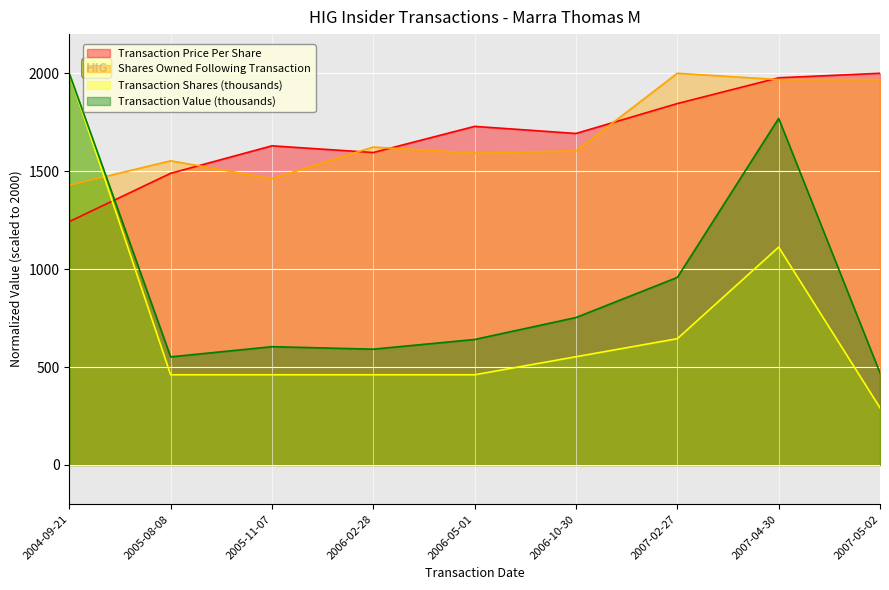

True or false: Transaction Value (thousands) and Transaction Price Per Share intersect in this chart.

True